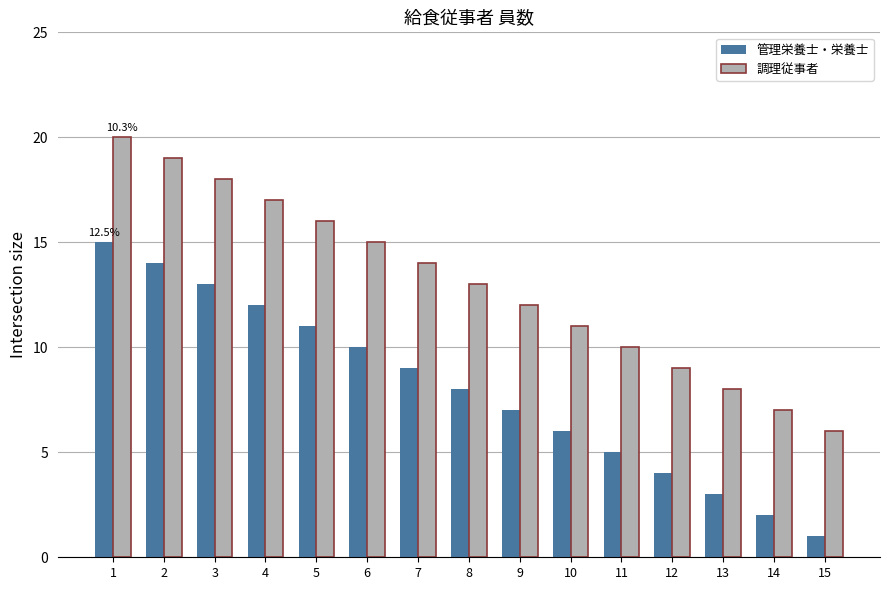

What is the difference between the maximum and minimum values in the 管理栄養士・栄養士 series?

14